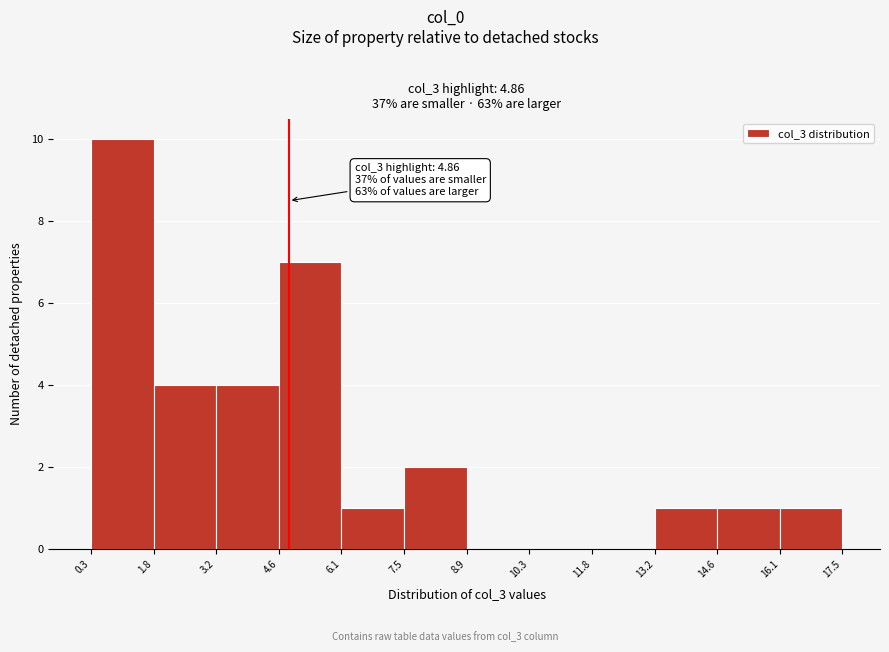

Over which range of the x-axis is the bar tallest?

0.3 to 1.8